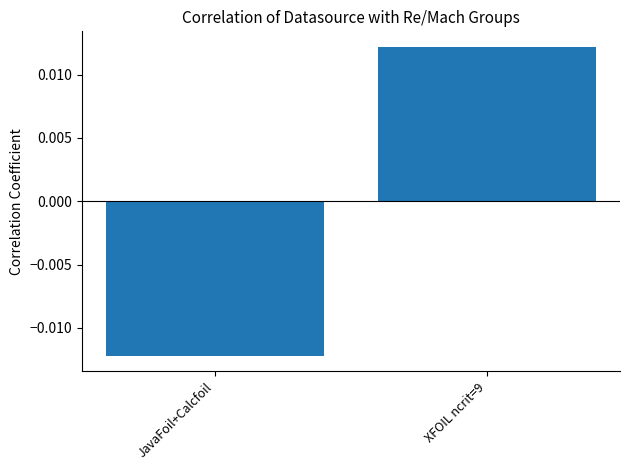

At which label does the data first exceed 0?

XFOIL ncrit=9